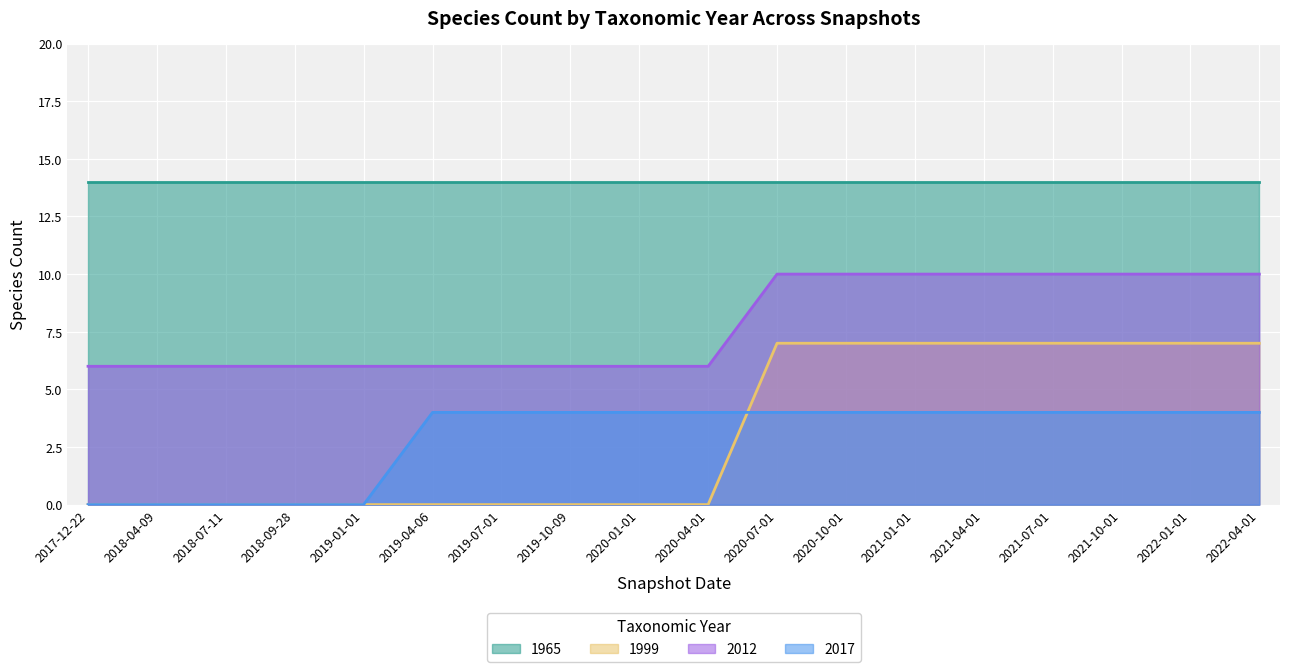

At how many categories does at least one series exceed 2?

18